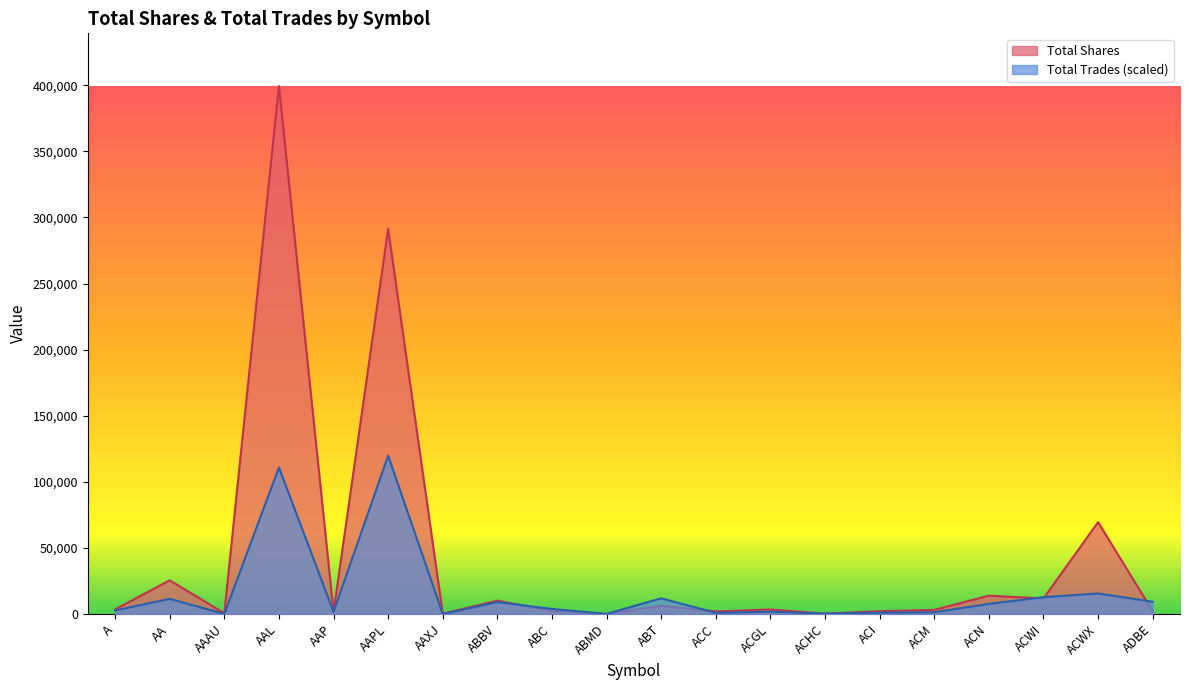

True or false: Total Shares has a value of 41010.6 at ACWX.

False